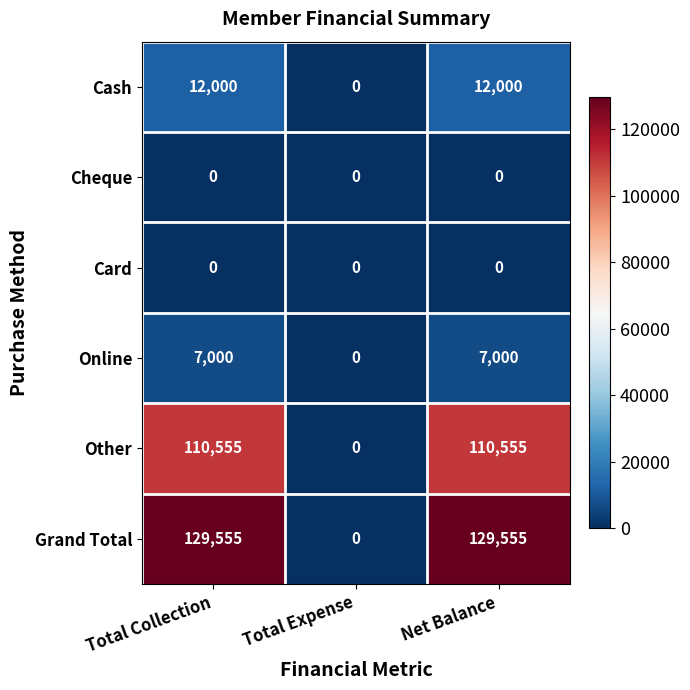

At how many categories does at least one series exceed 103829?

2